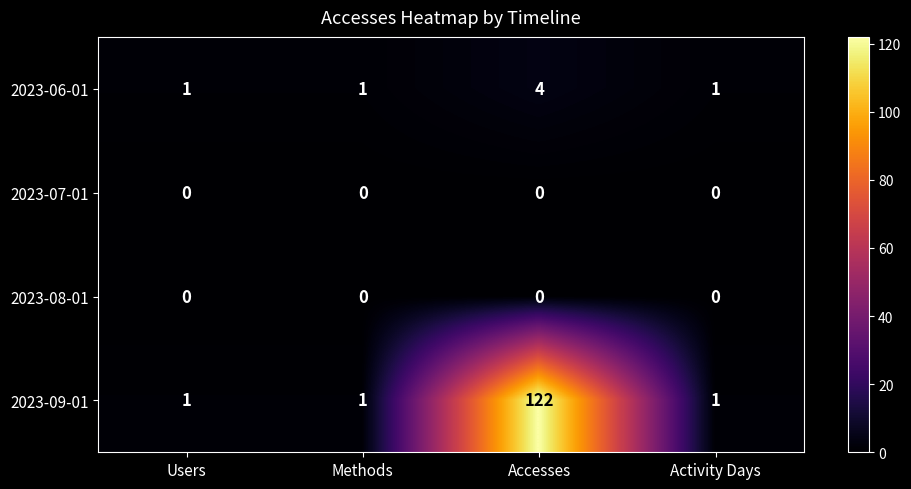

Reading left to right, what are all the values shown in this chart?

2023-06-01: Users=1	Methods=1	Accesses=4	Activity Days=1
2023-07-01: Users=0	Methods=0	Accesses=0	Activity Days=0
2023-08-01: Users=0	Methods=0	Accesses=0	Activity Days=0
2023-09-01: Users=1	Methods=1	Accesses=122	Activity Days=1